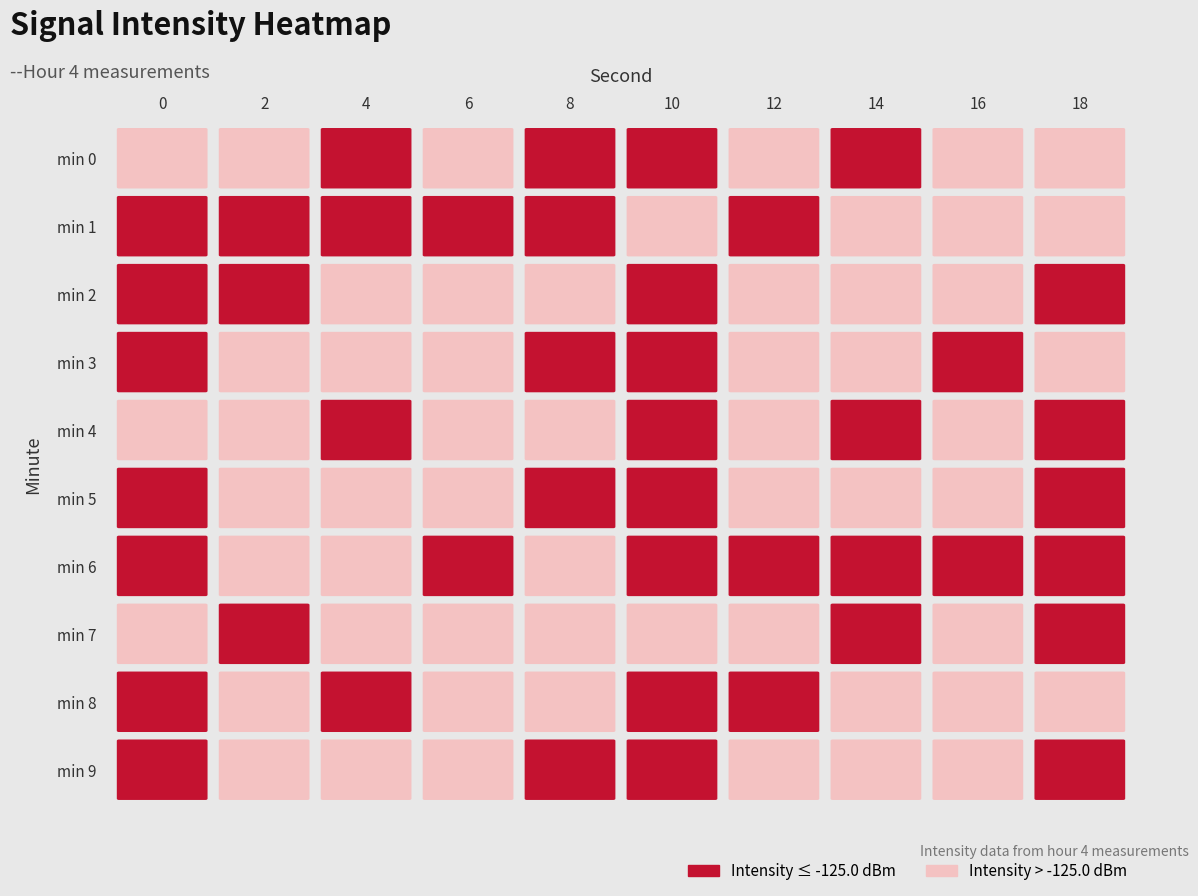

Read the 9 value at 16.

-124.8